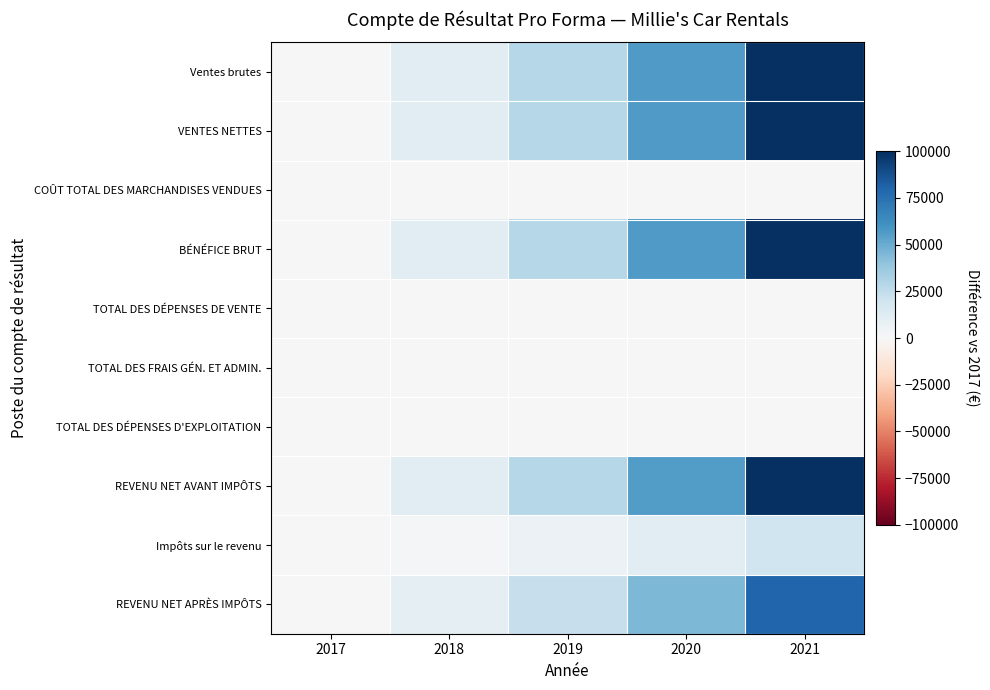

What is the spread (max minus min) of values at 2018?

11135.4